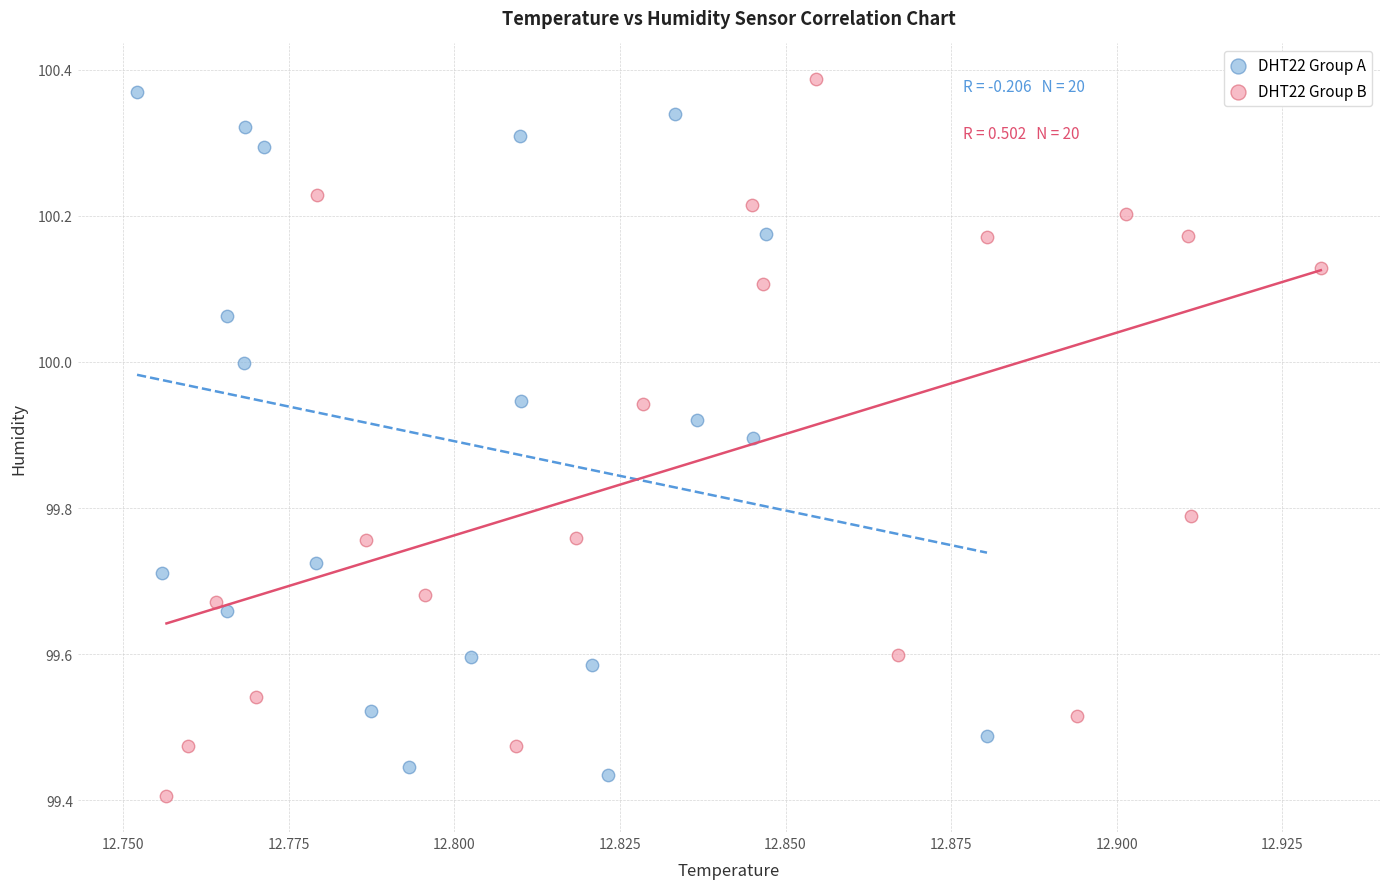

What are all the series names shown in the legend?

DHT22 Group A, DHT22 Group B